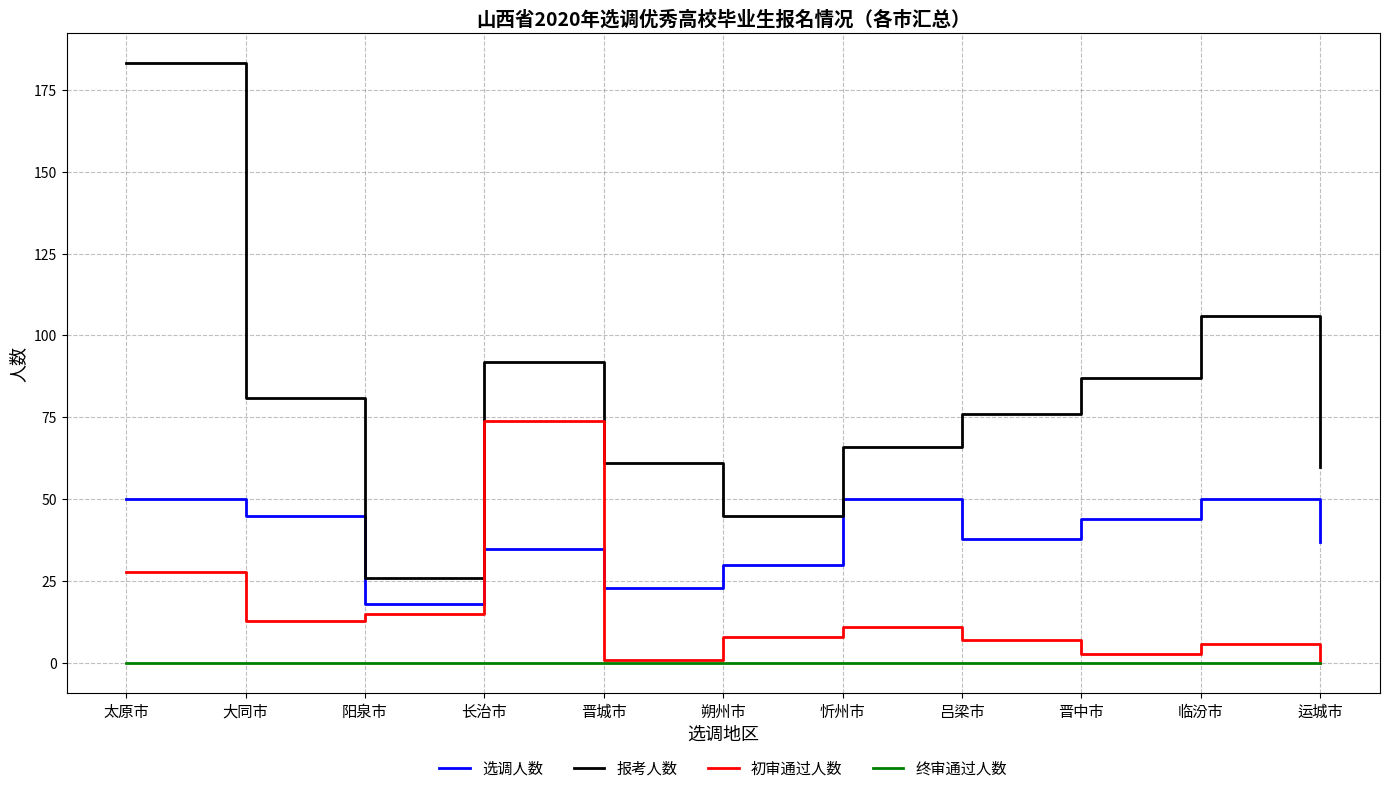

What is the maximum value for 初审通过人数?

74